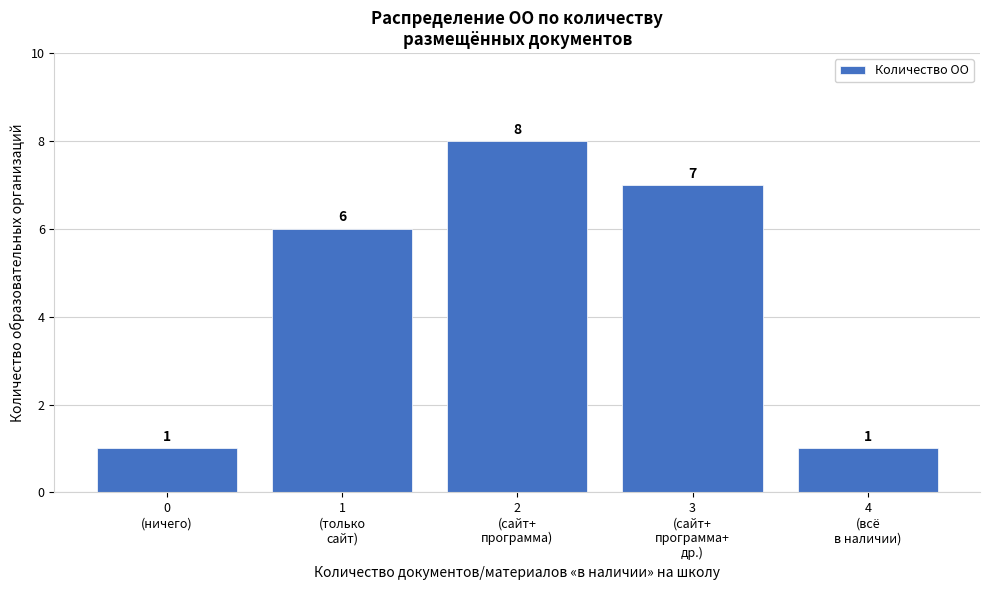

Reading left to right, what are all the values shown in this chart?

1	6	8	7	1